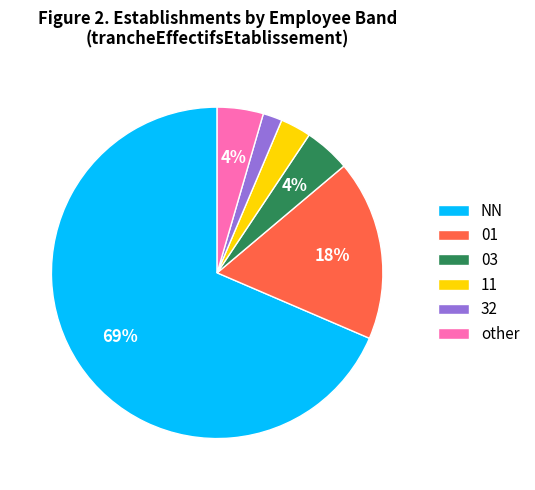

Is there a majority slice in this chart?

Yes